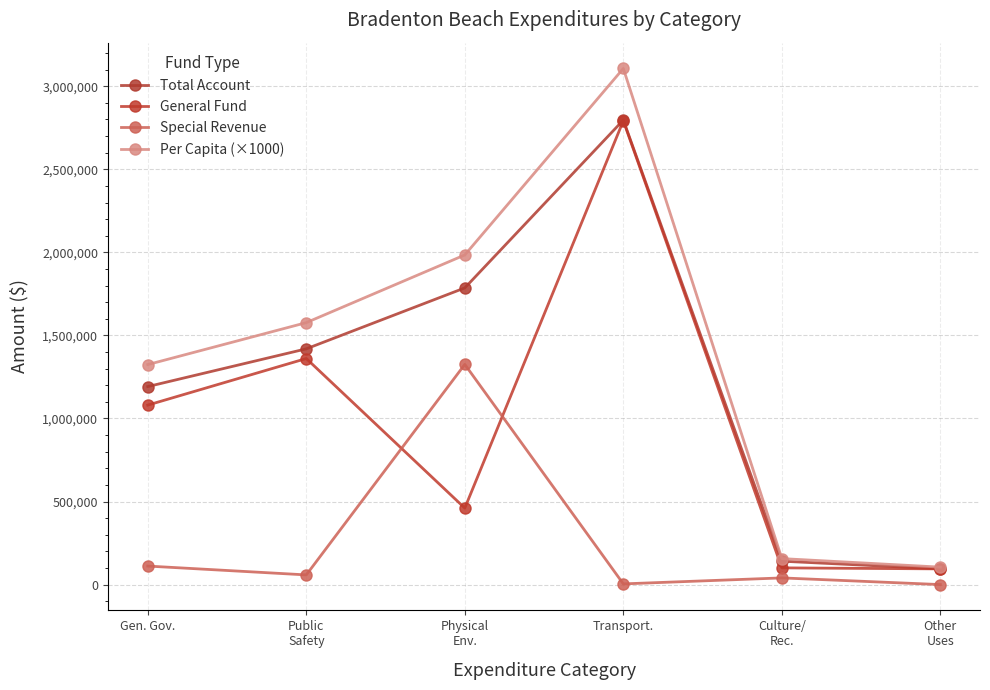

Count the number of categories in the chart.

6